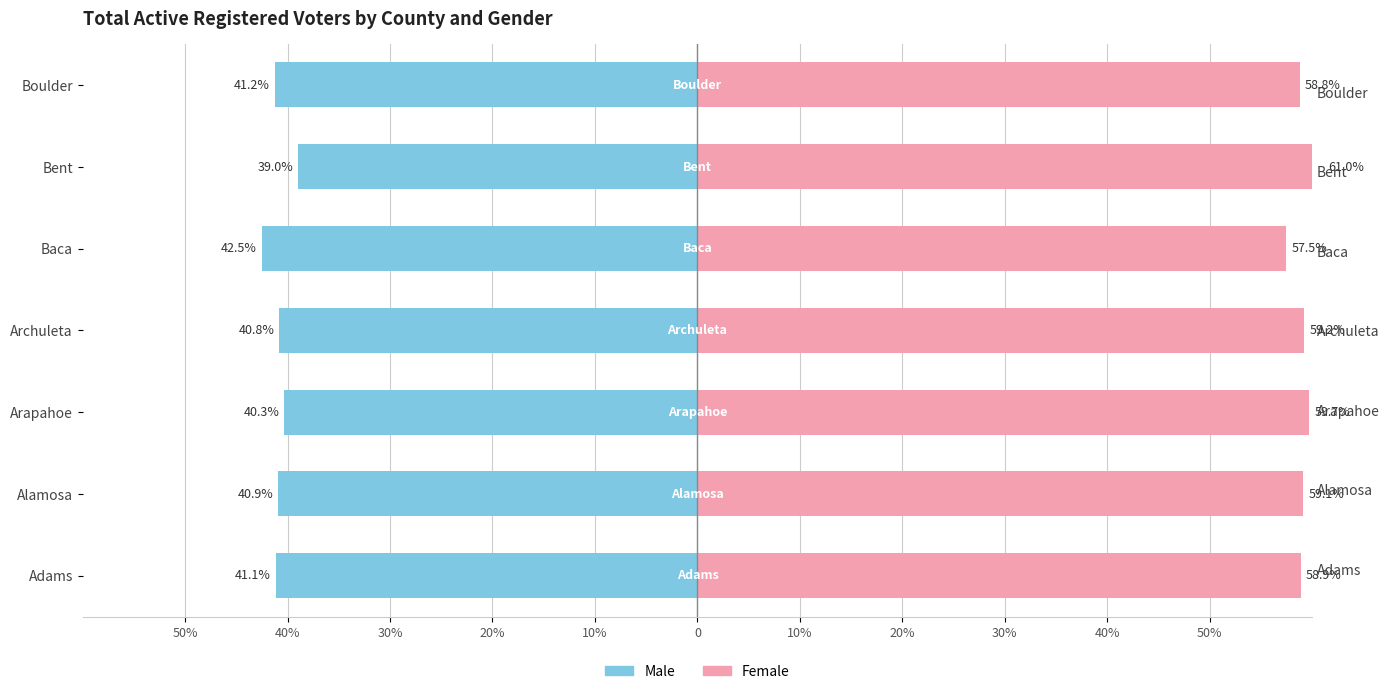

What is the average value of the Male series?

-40.8